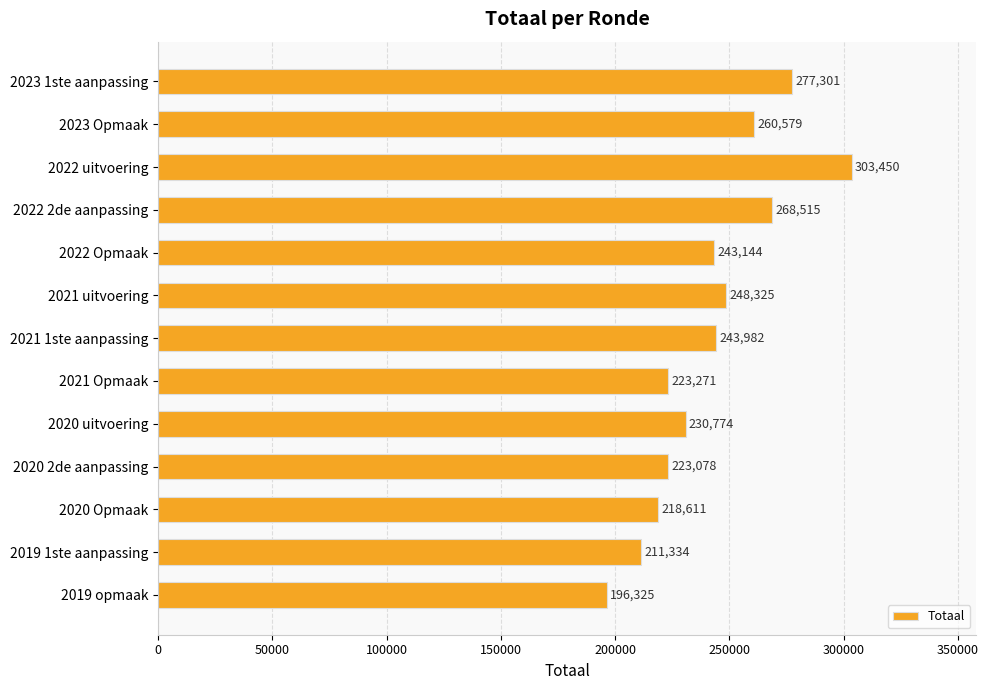

Are the bars grouped side by side (vs. stacked)?

No